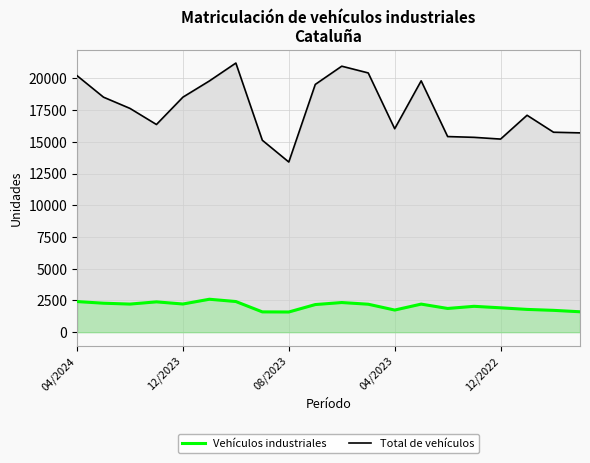

Reading left to right, extract all data points from this chart.

Vehículos industriales: 2414	2285	2216	2391	2222	2597	2417	1601	1593	2178	2338	2205	1746	2214	1871	2040	1922	1796	1722	1610
Total de vehículos: 20217	18522	17637	16368	18523	19800	21211	15126	13411	19527	20963	20432	16035	19809	15418	15356	15219	17097	15759	15709